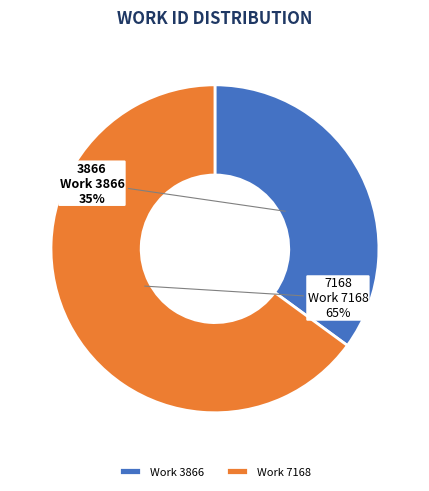

Count the number of slices in the pie.

2